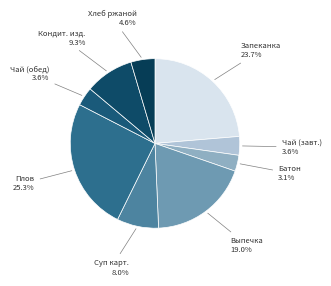

What is the ratio of the value at Выпечка to the value at Чай (обед)?

5.3